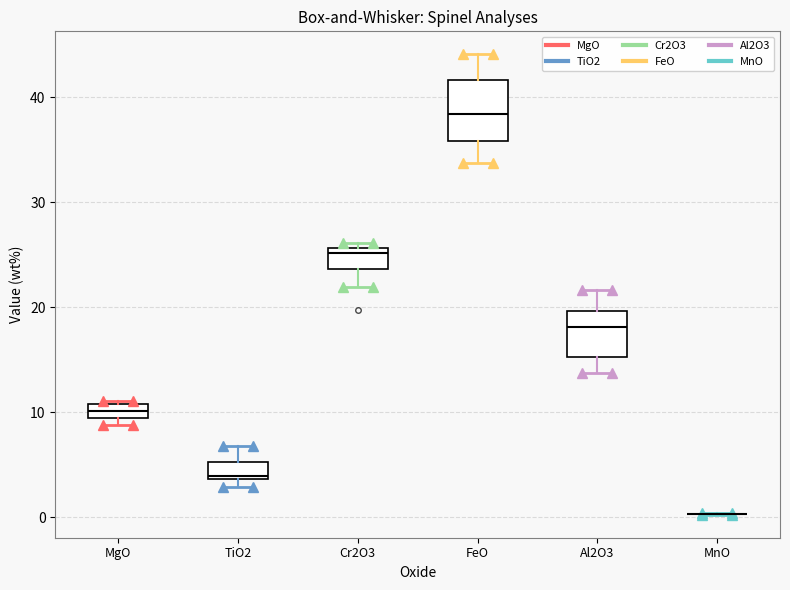

Which box is the tallest, from its lower edge to its upper edge?

FeO